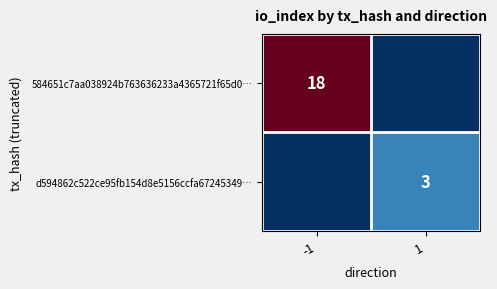

The value of 584651c7aa038924b763636233a4365721f65d0… at -1 is 18. True or false?

True